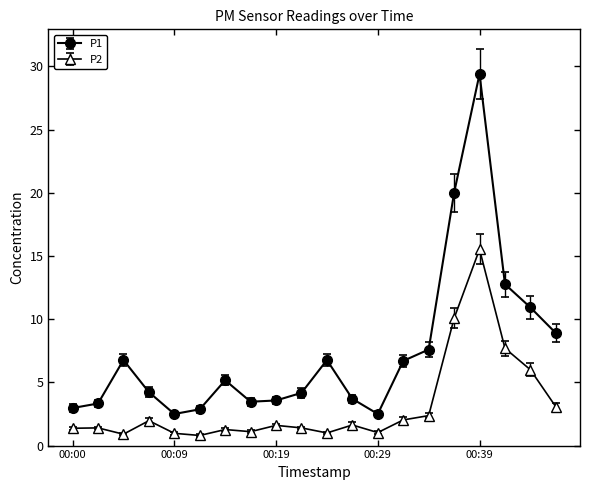

Which series has the largest range (max minus min)?

P1